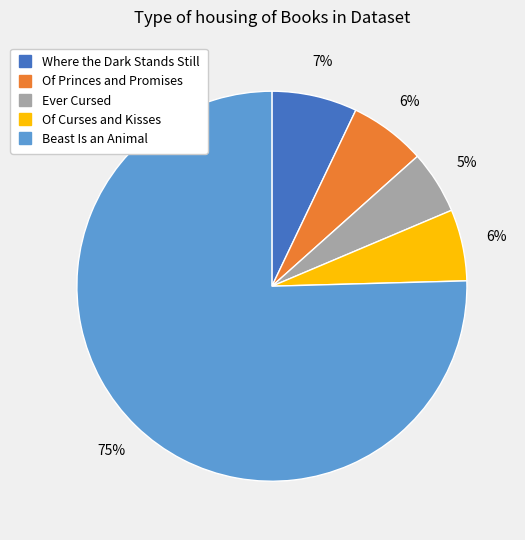

Approximately how many times larger is the value at Of Princes and Promises compared to Where the Dark Stands Still?

0.9